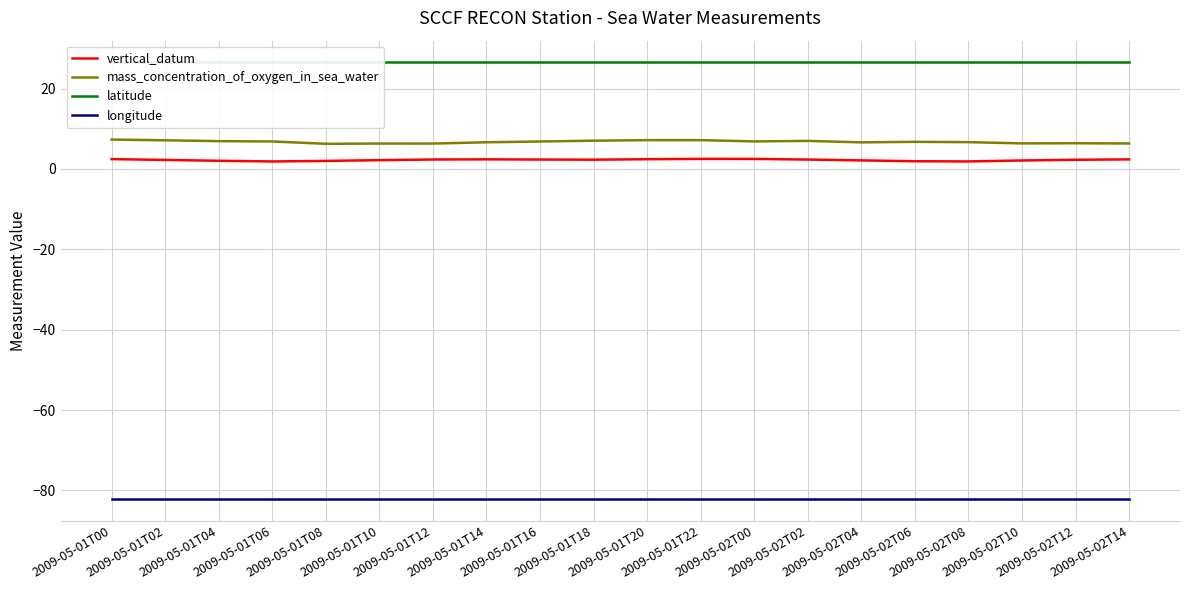

Does the chart have visible grid lines?

Yes